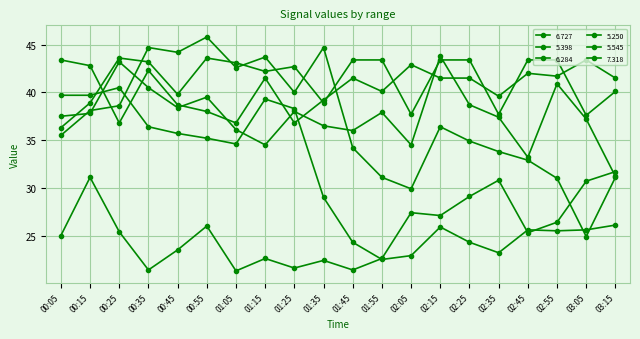

How many distinct data groups are displayed?

6